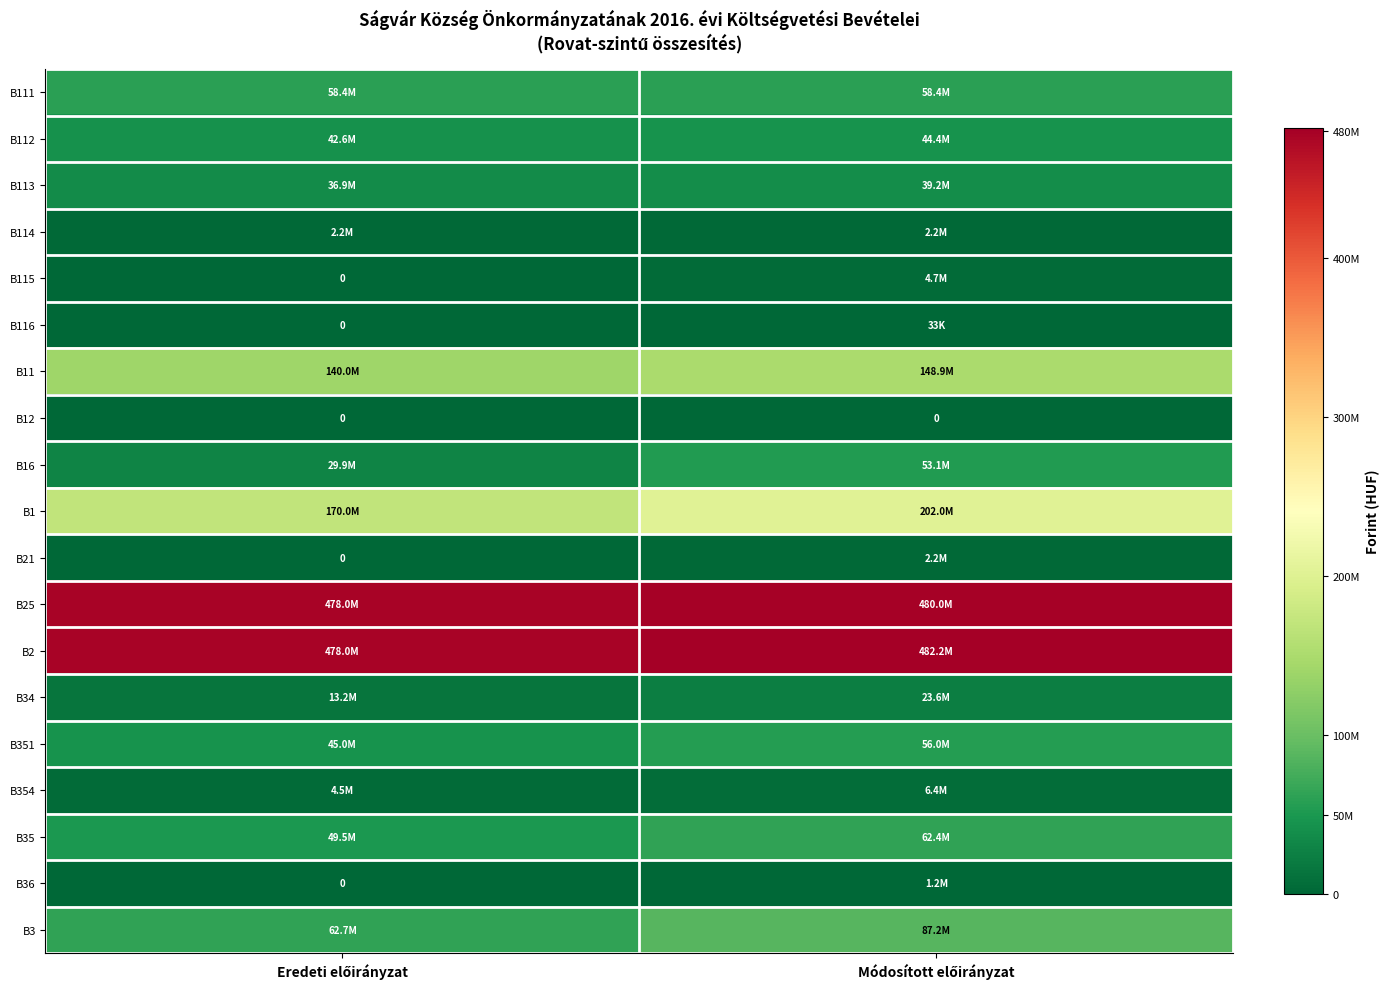

What is the difference between the highest and lowest values at Eredeti előirányzat?

478000000